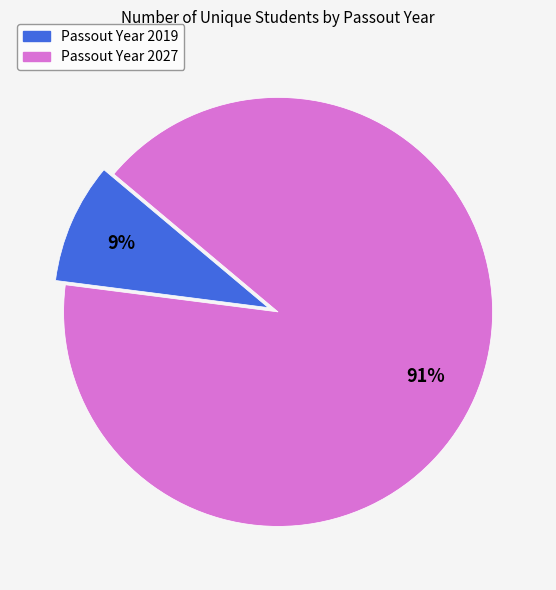

Combined, do Passout Year 2027 and Passout Year 2019 account for over 50%?

Yes